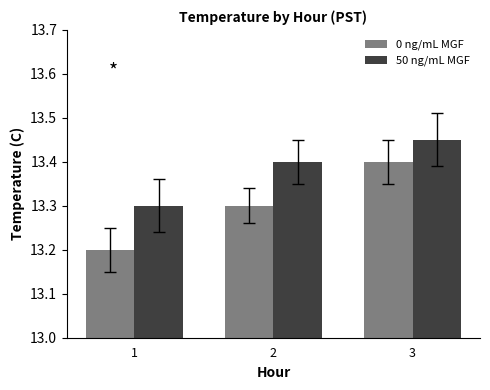

What is the total value across all series at 1?

26.5